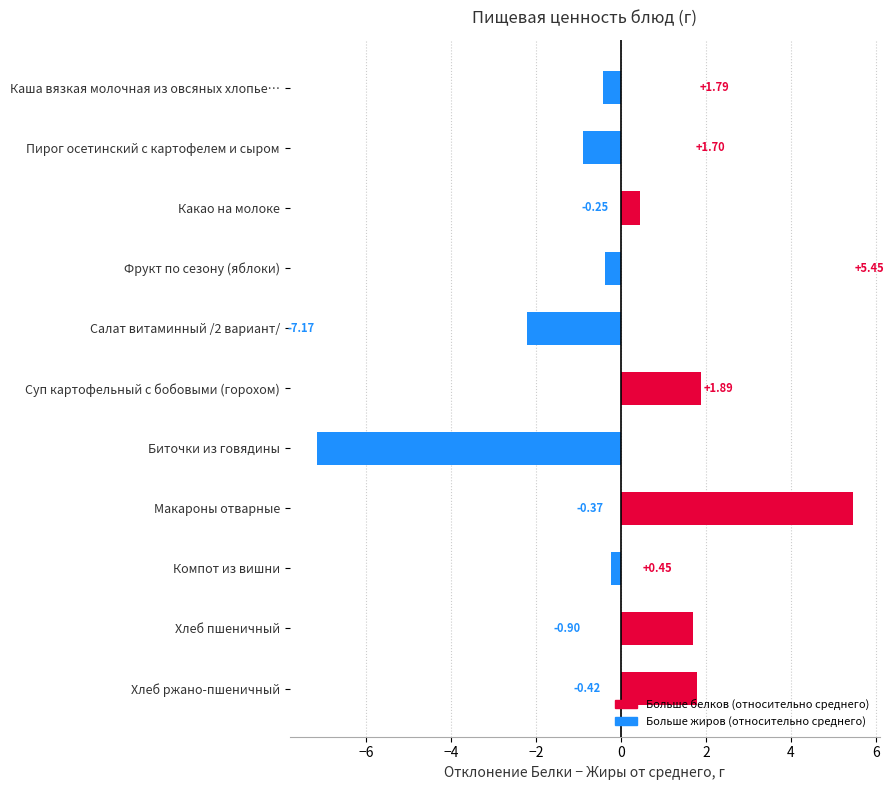

Does the chart contain stacked bars?

No